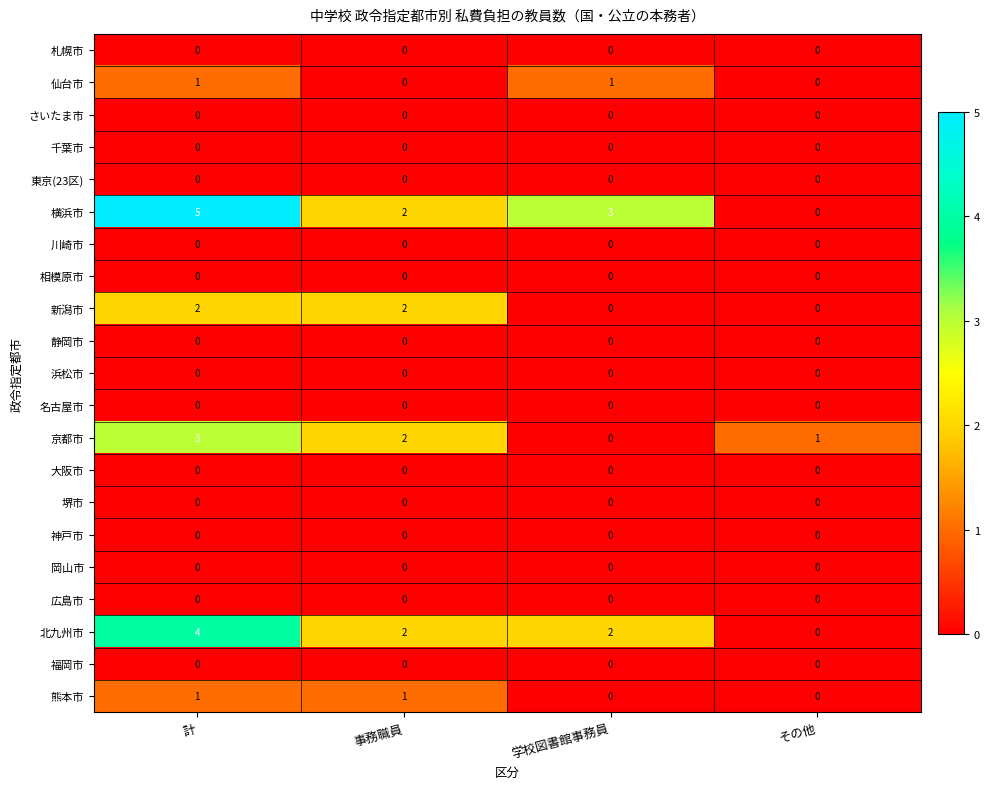

Which series has the largest range (max minus min)?

横浜市